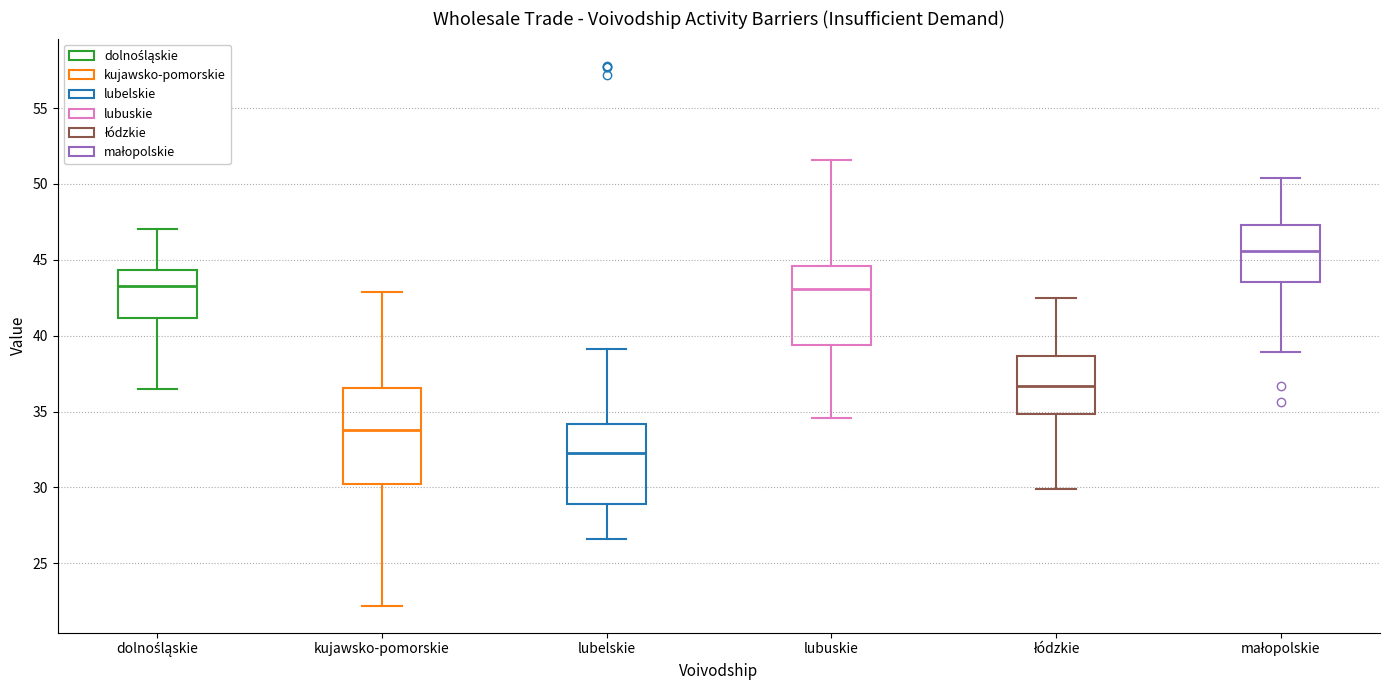

Reading left to right, transcribe this box plot: for each box, give where its median line is, the range the box spans, and where its two whiskers end, as read against the y-axis. The values are not printed on the chart, so give them approximately, as read against the axis.

dolnośląskie: median 43.5, box 41.0 to 44.5, whiskers 36.5 to 47.0
kujawsko-pomorskie: median 34.0, box 30.0 to 36.5, whiskers 22.0 to 43.0
lubelskie: median 32.5, box 29.0 to 34.0, whiskers 26.5 to 39.0
lubuskie: median 43.0, box 39.5 to 44.5, whiskers 34.5 to 51.5
łódzkie: median 36.5, box 35.0 to 38.5, whiskers 30.0 to 42.5
małopolskie: median 45.5, box 43.5 to 47.5, whiskers 39.0 to 50.5